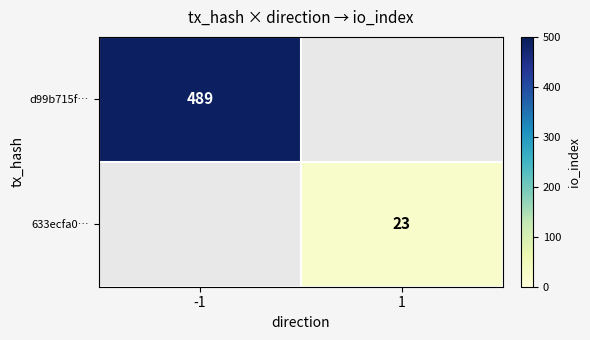

What is the minimum value shown in the chart?

23.0